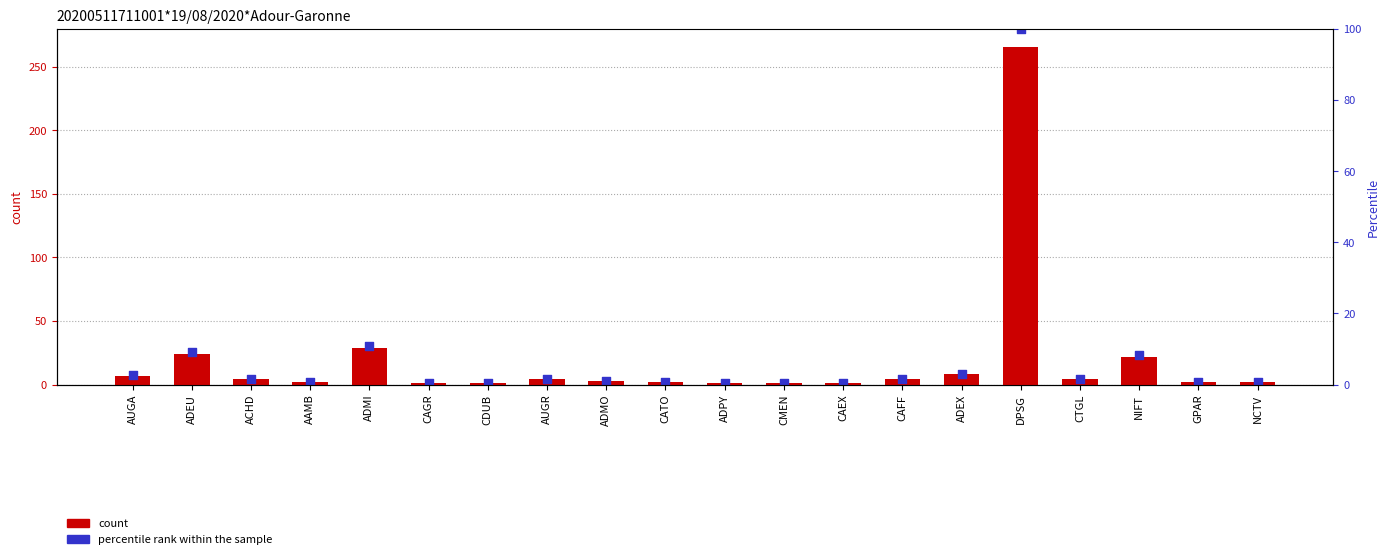

What are all the series names shown in the legend?

count, percentile rank within the sample